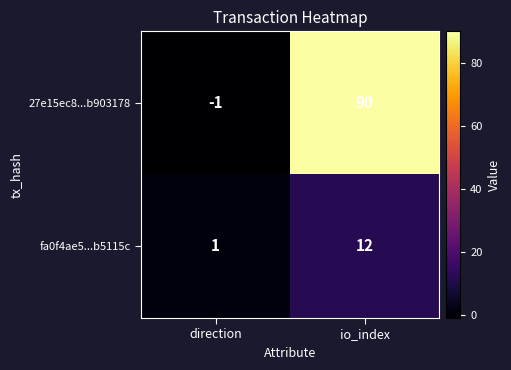

True or false: 27e15ec8...b903178 has a value of 158 at io_index.

False